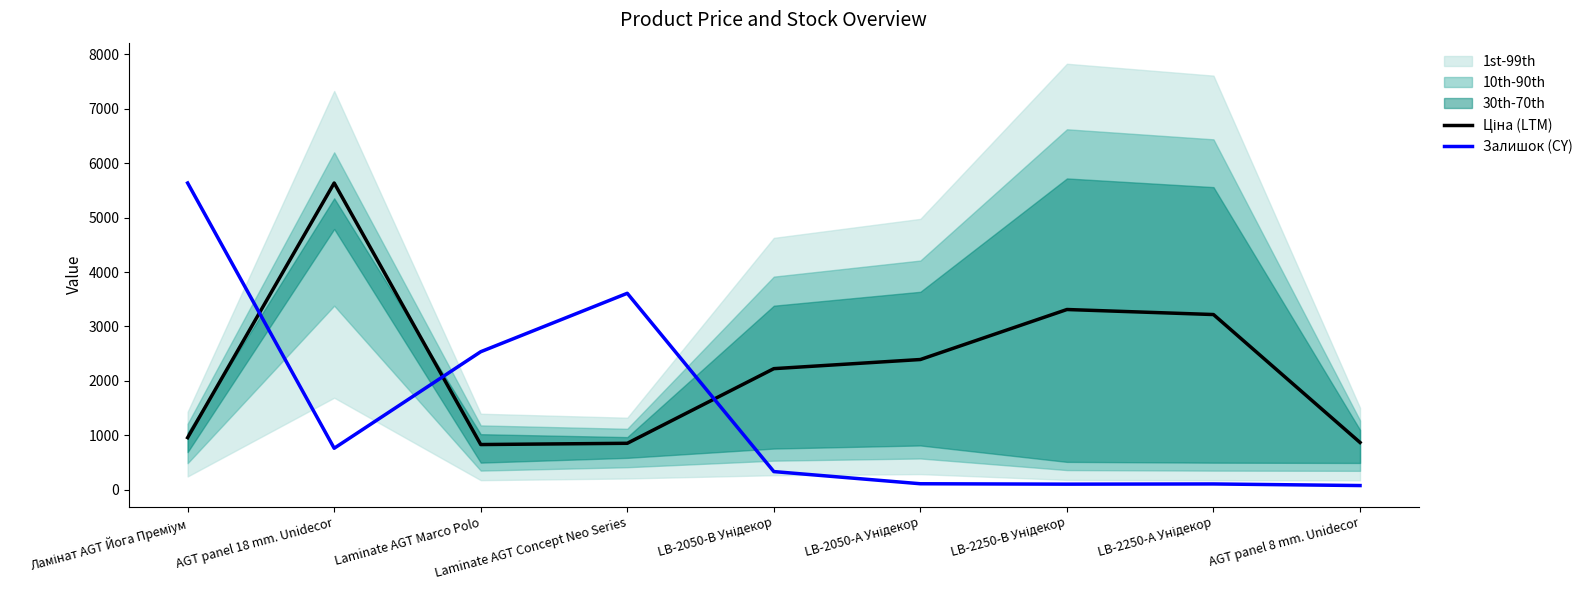

What is the difference between the maximum and minimum values in the Залишок (CY) series?

5559.0